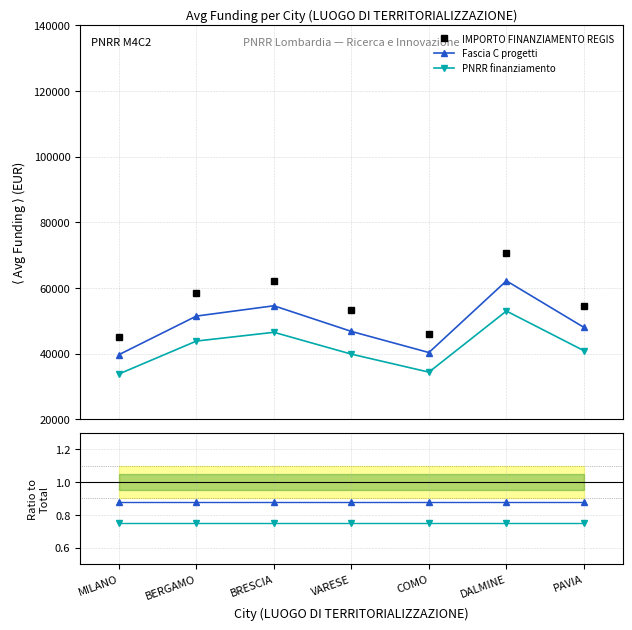

How many lines are shown in the chart?

5